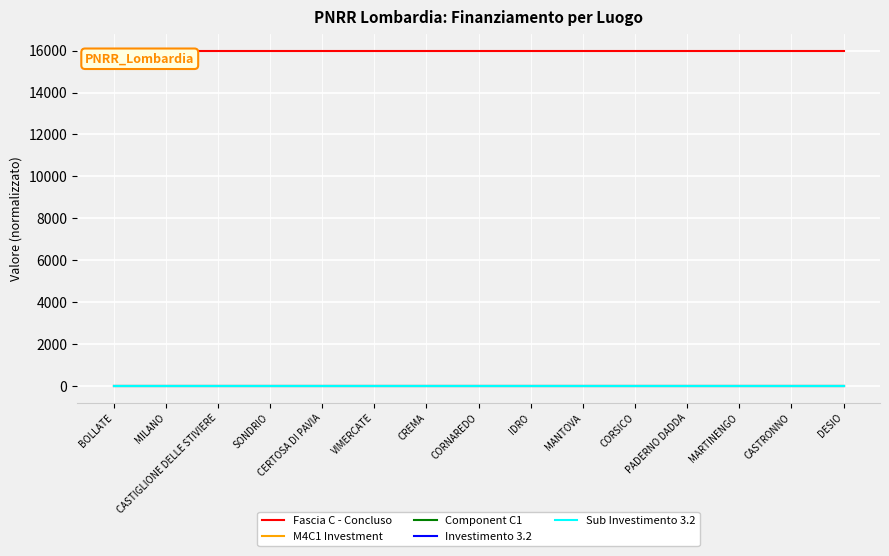

What is the lowest value of the M4C1 Investment series?

4